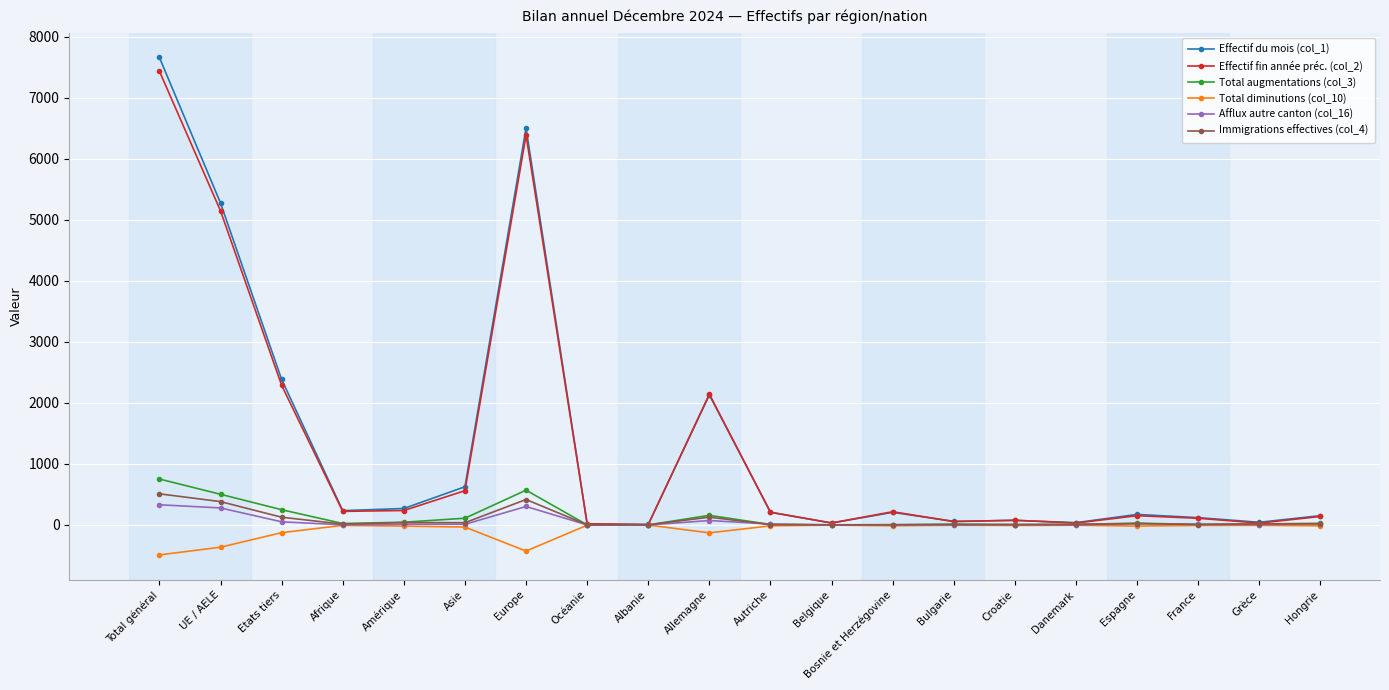

What is the total value across all series at Bosnie et Herzégovine?

422